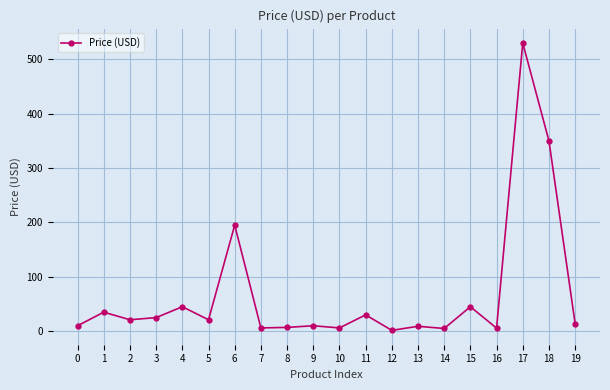

Does the chart display data point markers on the line(s)?

Yes